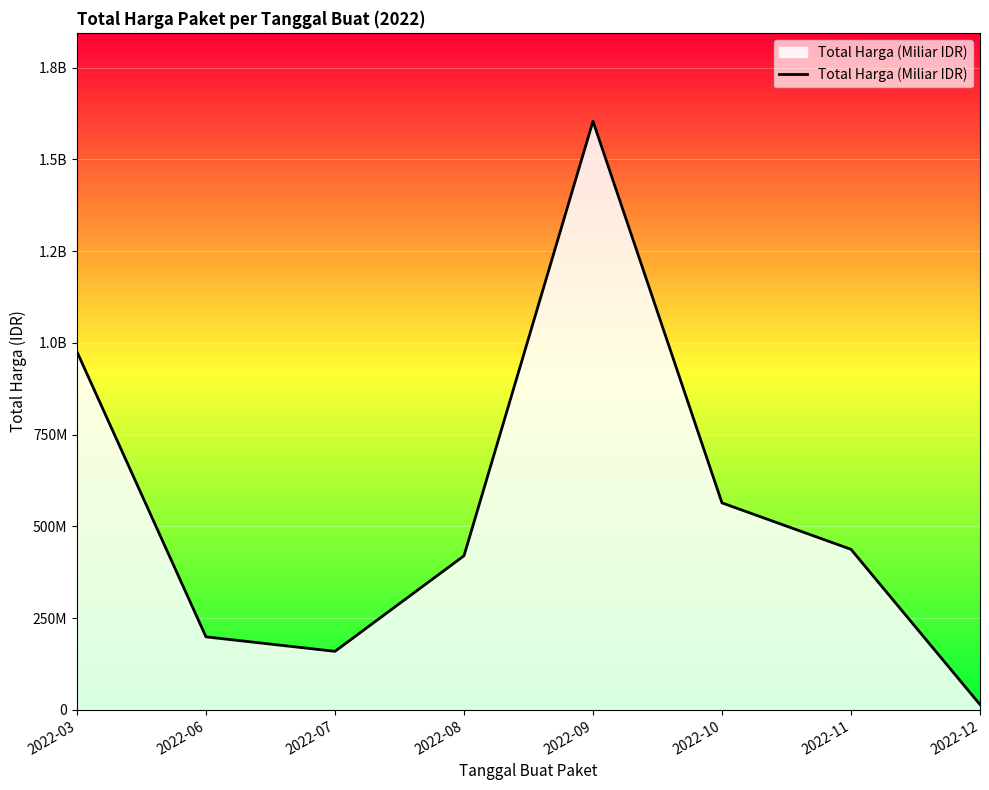

What is the difference between the second highest and second lowest values?

816080025